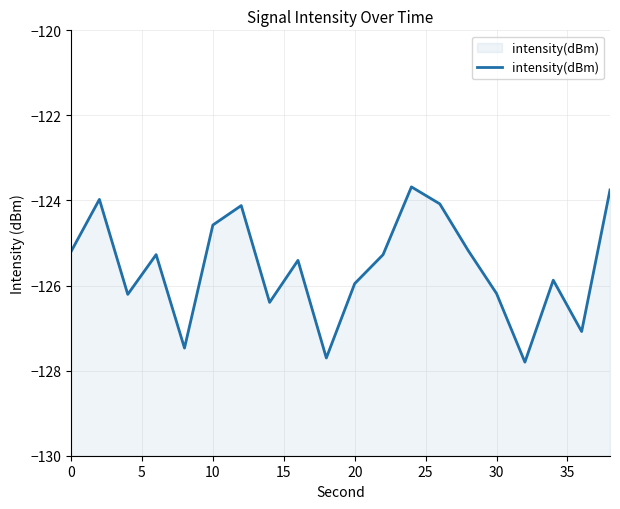

What is the minimum value shown in the chart?

-127.8